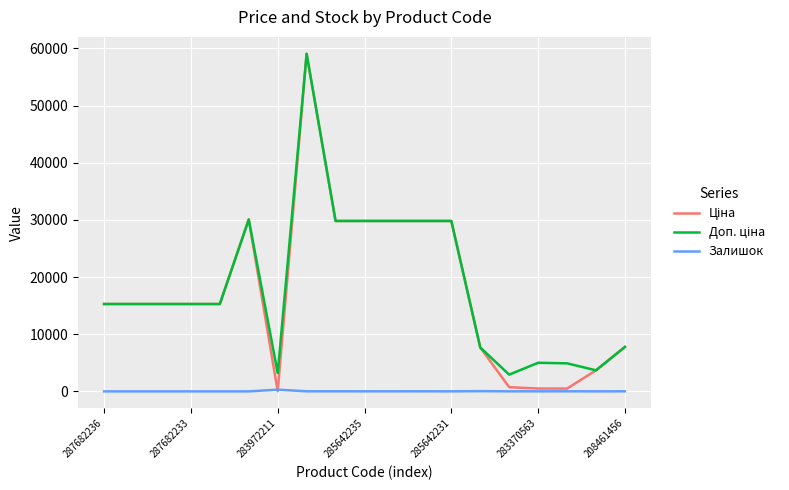

True or false: Залишок has more than 0 interior local peaks.

True